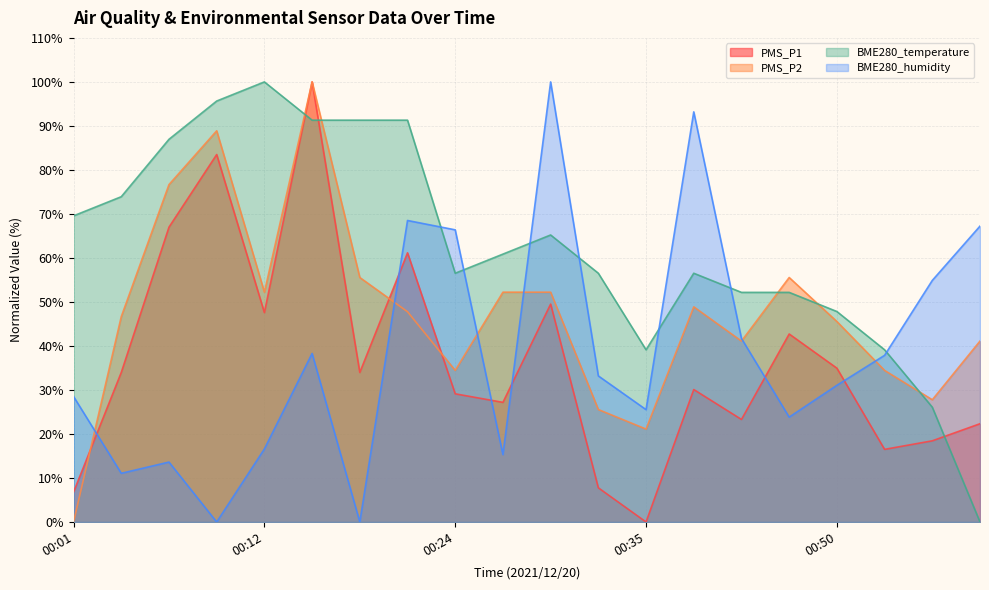

Reading right to left, list all the values displayed in this chart.

PMS_P1: 22.3	18.4	16.5	35.0	42.7	23.3	30.1	0.0	7.8	49.5	27.2	29.1	61.2	34.0	100.0	47.6	83.5	67.0	34.0	6.8
PMS_P2: 41.1	27.8	34.4	45.6	55.6	41.1	48.9	21.1	25.6	52.2	52.2	34.4	47.8	55.6	100.0	52.2	88.9	76.7	46.7	0.0
BME280_temperature: 0.0	26.1	39.1	47.8	52.2	52.2	56.5	39.1	56.5	65.2	60.9	56.5	91.3	91.3	91.3	100.0	95.7	87.0	73.9	69.6
BME280_humidity: 67.2	54.9	37.9	31.1	23.8	41.7	93.2	25.5	33.2	100.0	15.3	66.4	68.5	0.0	38.3	16.6	0.0	13.6	11.1	28.5